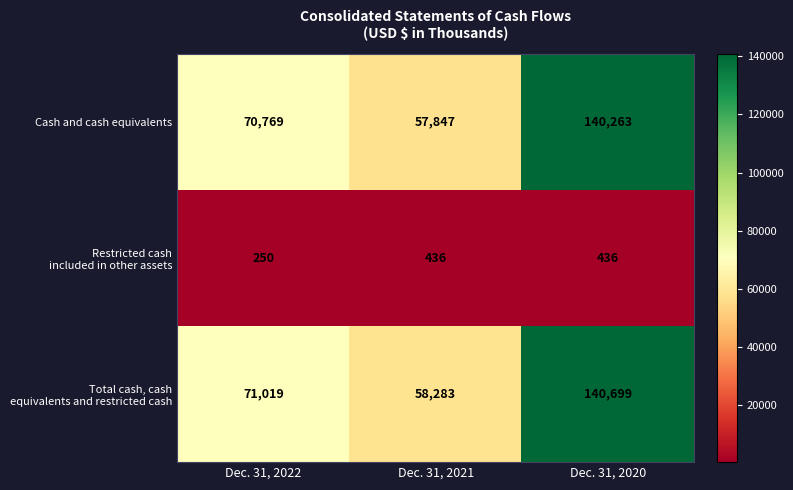

Count the number of data series in this chart.

3